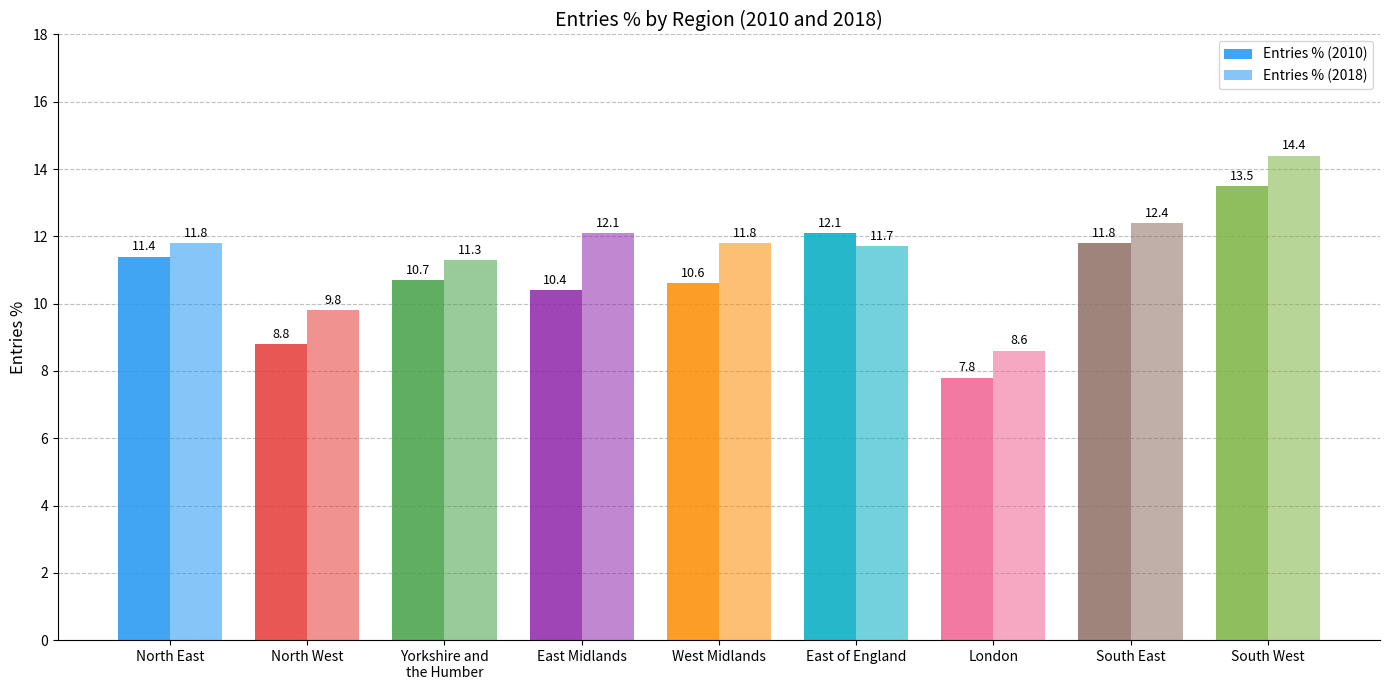

Which category has the lowest value in the Entries % (2010) series?

London